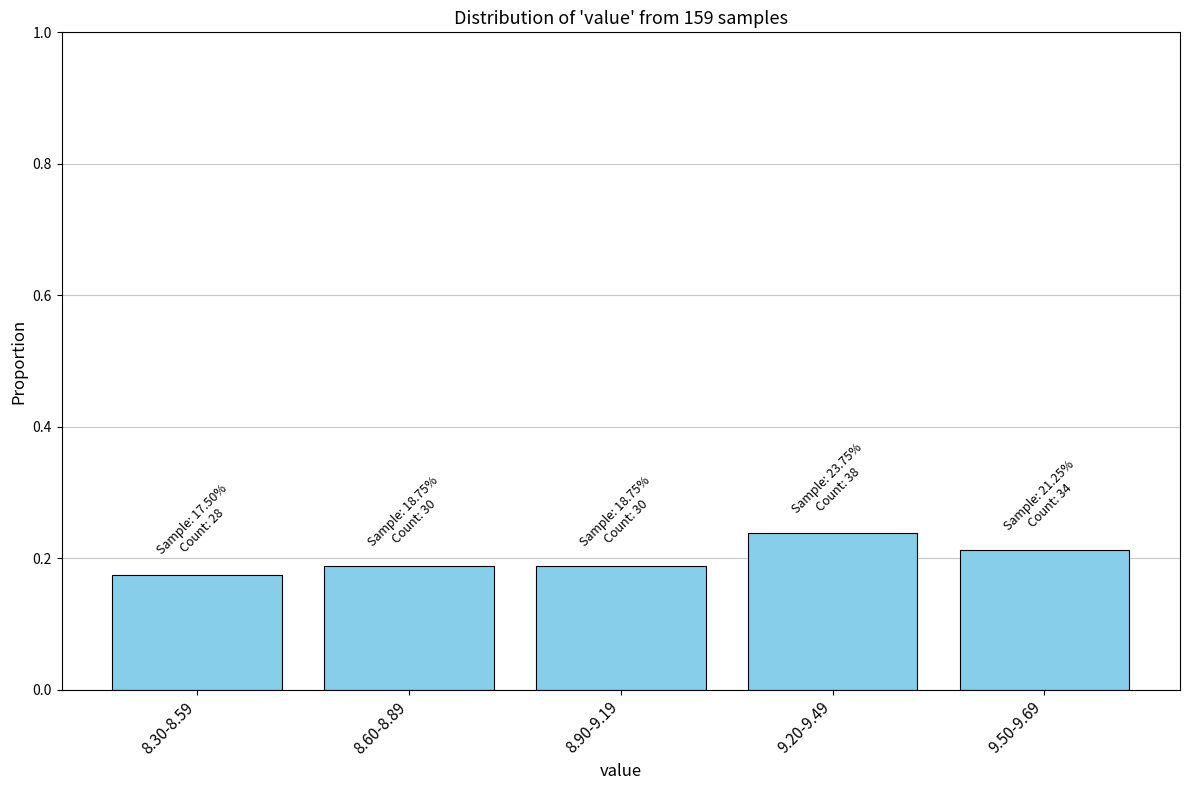

What is the label of the 5th bar from the right?

8.30-8.59